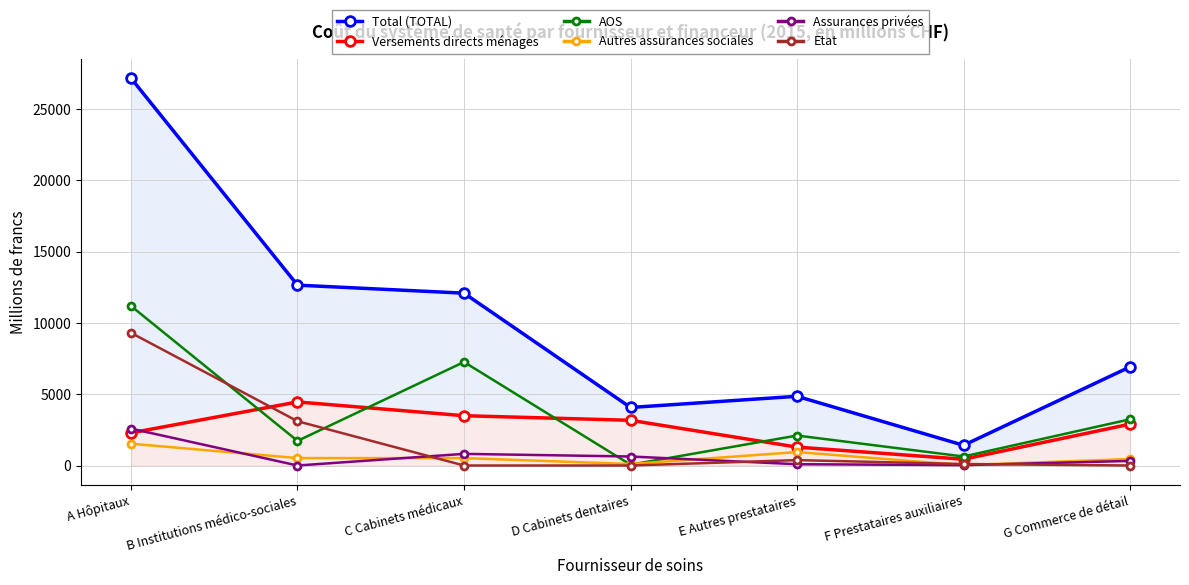

In Versements directs ménages, how many points are lower than both neighbors (excluding endpoints)?

1